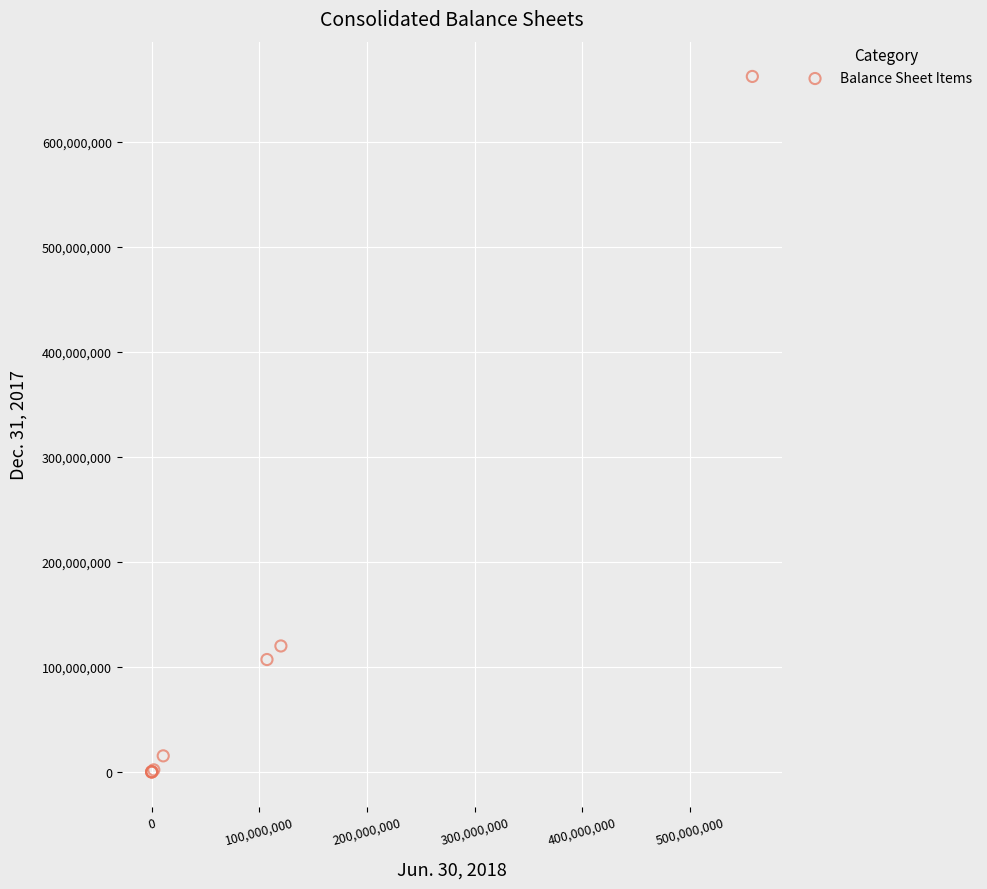

What Y value in the scatter plot is closest to 331257500?

120000000